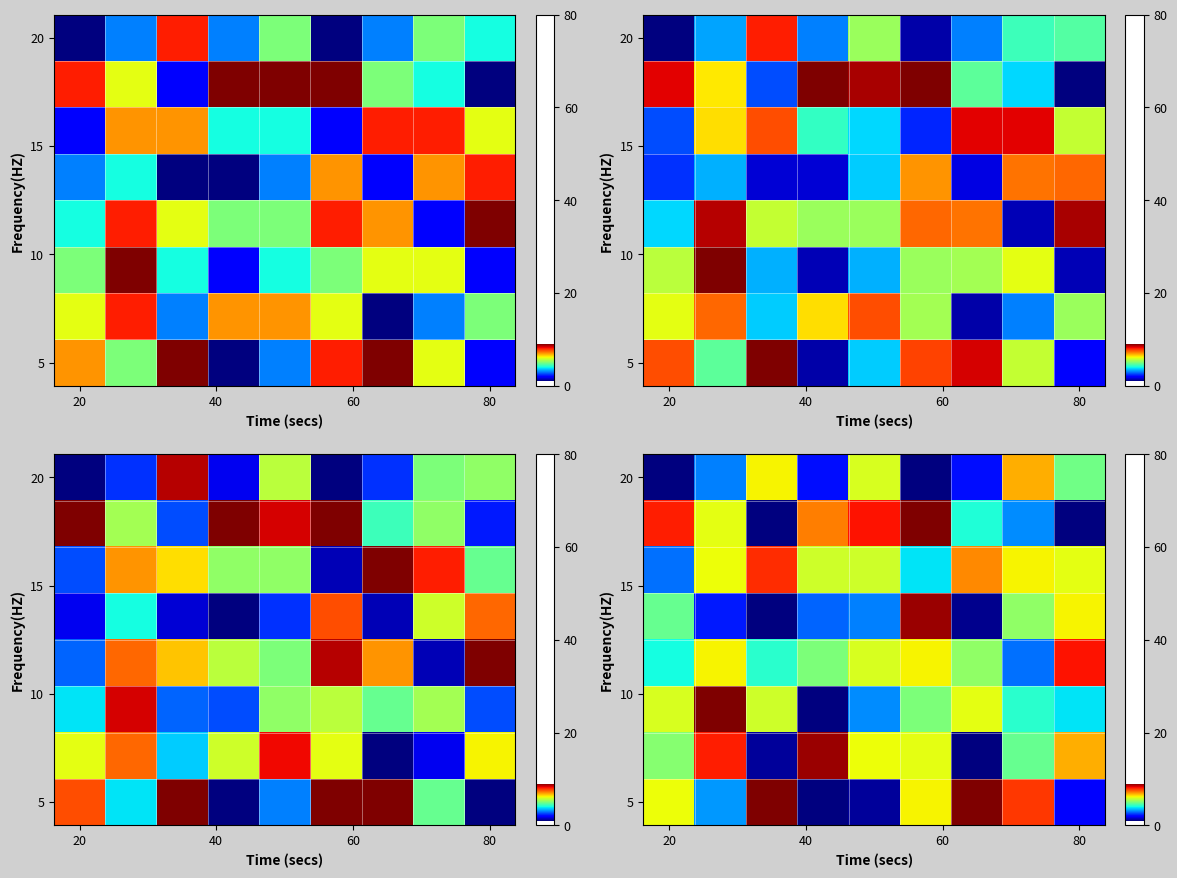

At which category is the sum across all series the highest?

5